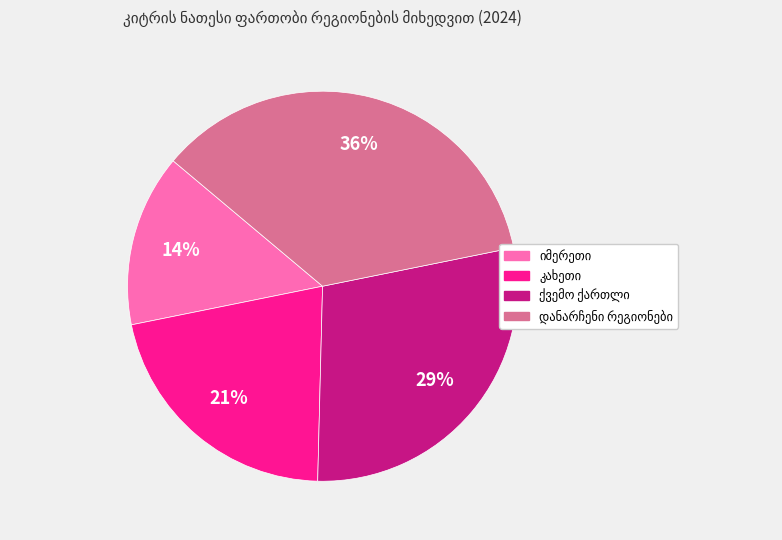

To the nearest percent, what is the average slice percentage?

25%